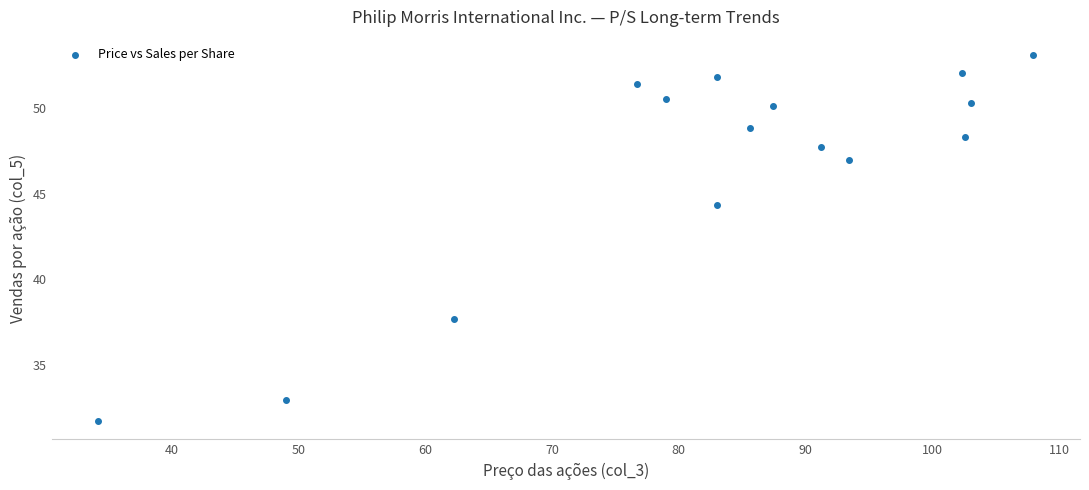

What Y value in the scatter plot is closest to 42?

44.3